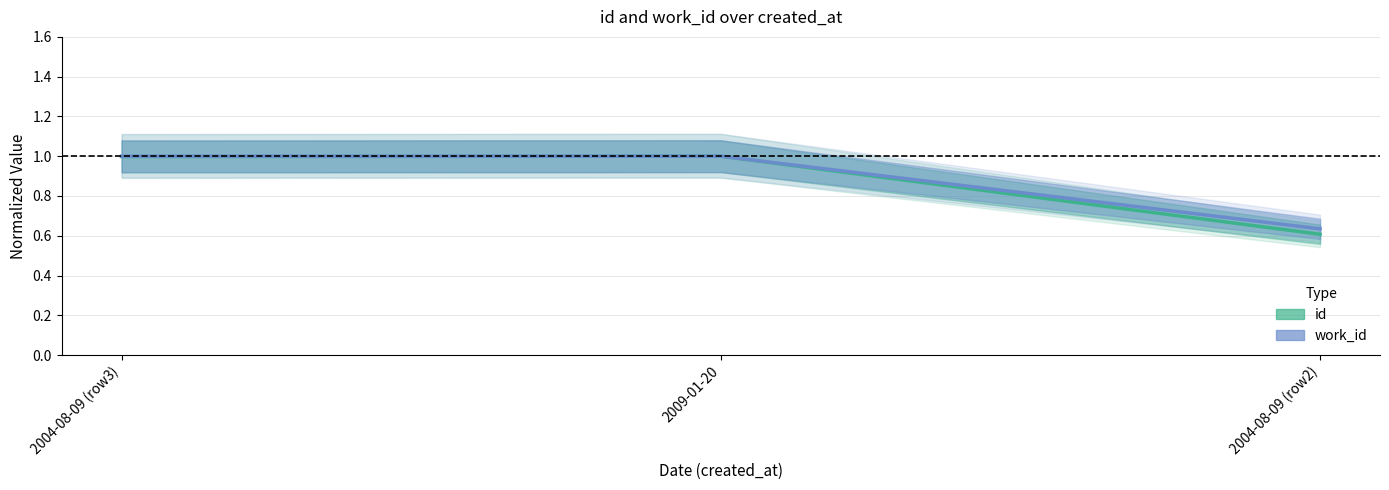

Reading left to right, extract all data points from this chart.

id: 1.0	1.0	0.6
work_id: 1.0	1.0	0.6